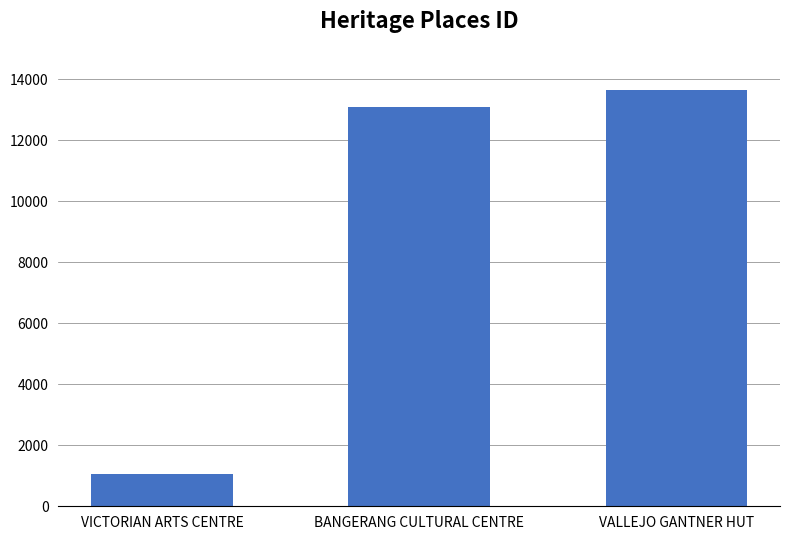

At which category does the chart reach its peak across all series?

VALLEJO GANTNER HUT